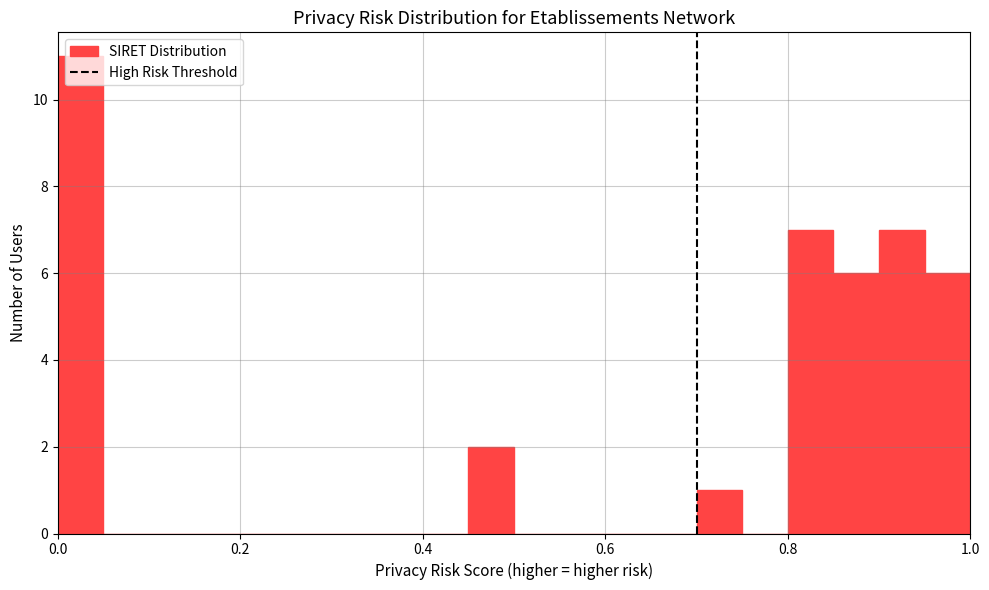

Around what value on the x-axis is the tallest bar? Give the approximate position of its centre, as read against the axis.

0.02